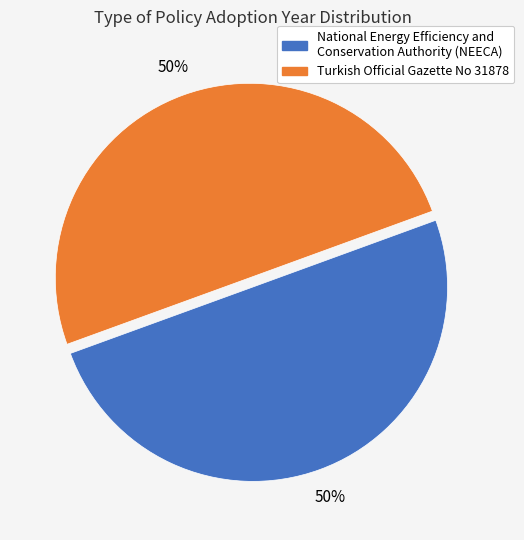

To the nearest percent, what percentage of the pie is National Energy Efficiency and Conservation Authority (NEECA)?

50%